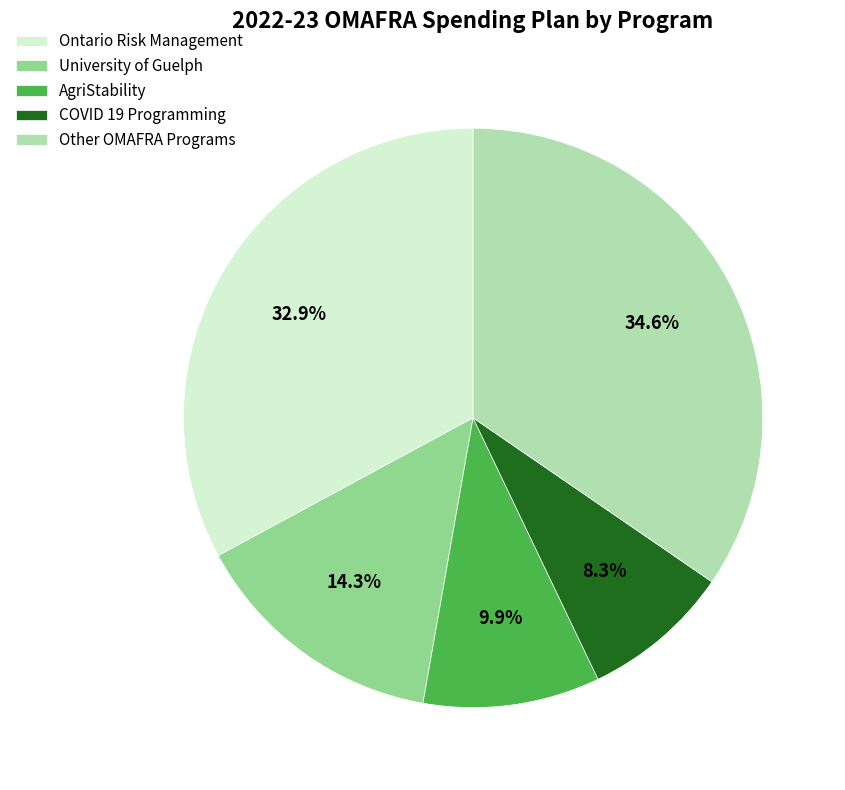

What is the smallest slice in the pie chart?

COVID 19 Programming